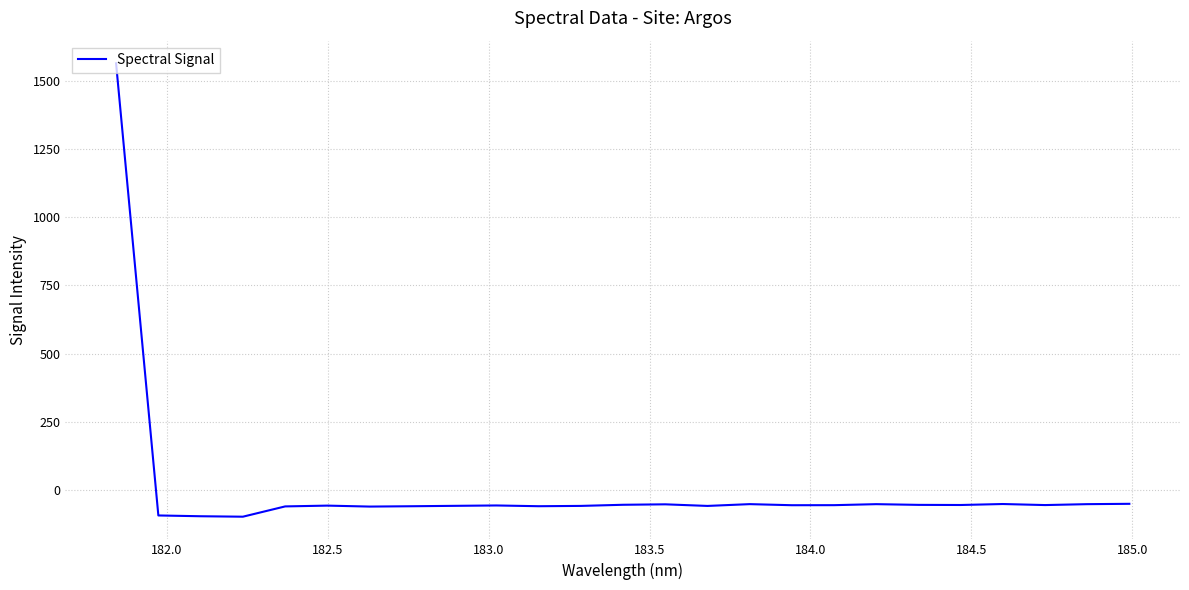

Is this an area chart (filled region under the line)?

No